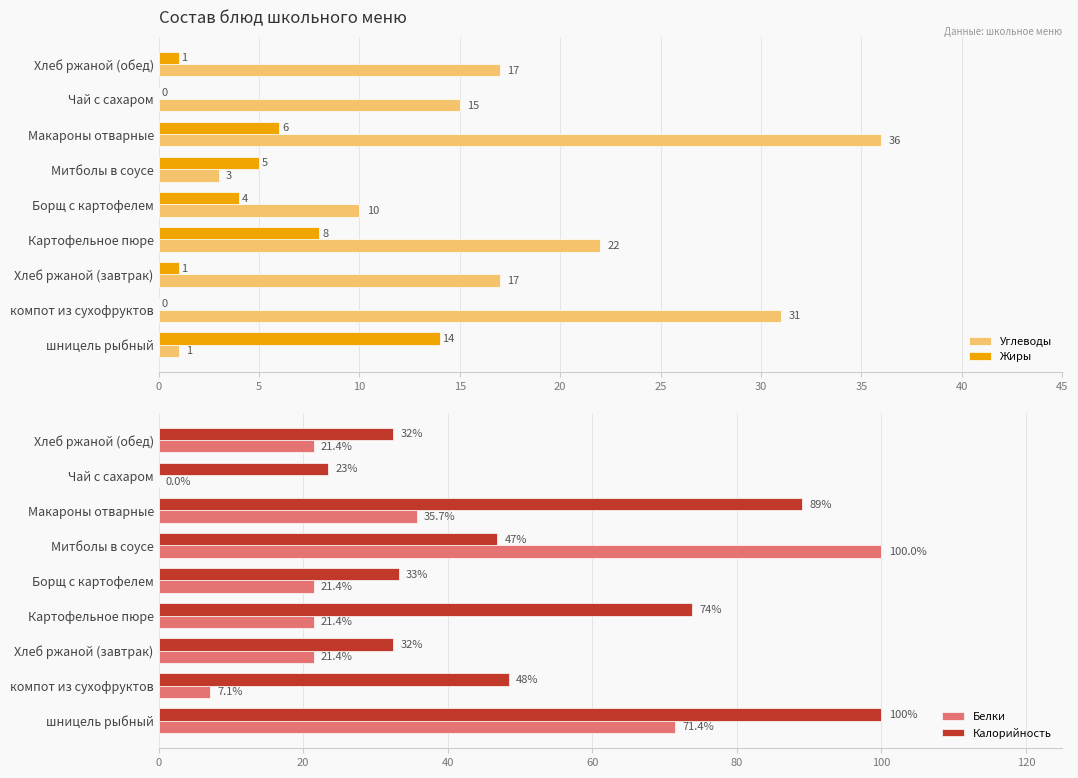

What are all the series names shown in the legend?

Углеводы, Жиры, Белки, Калорийность